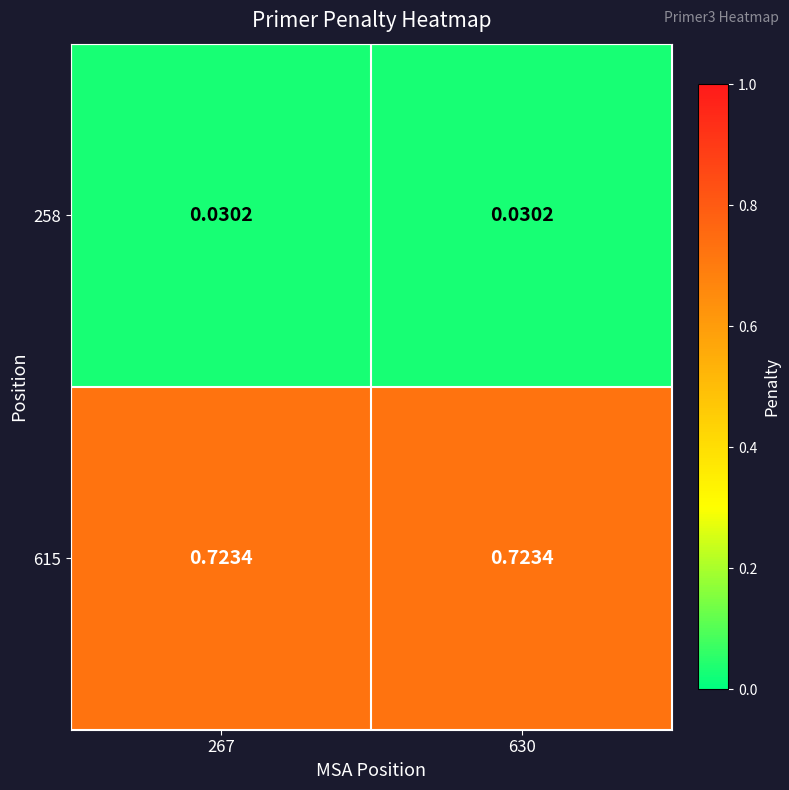

Is the value of 615 at 630 greater than the value of 258 at 267?

Yes